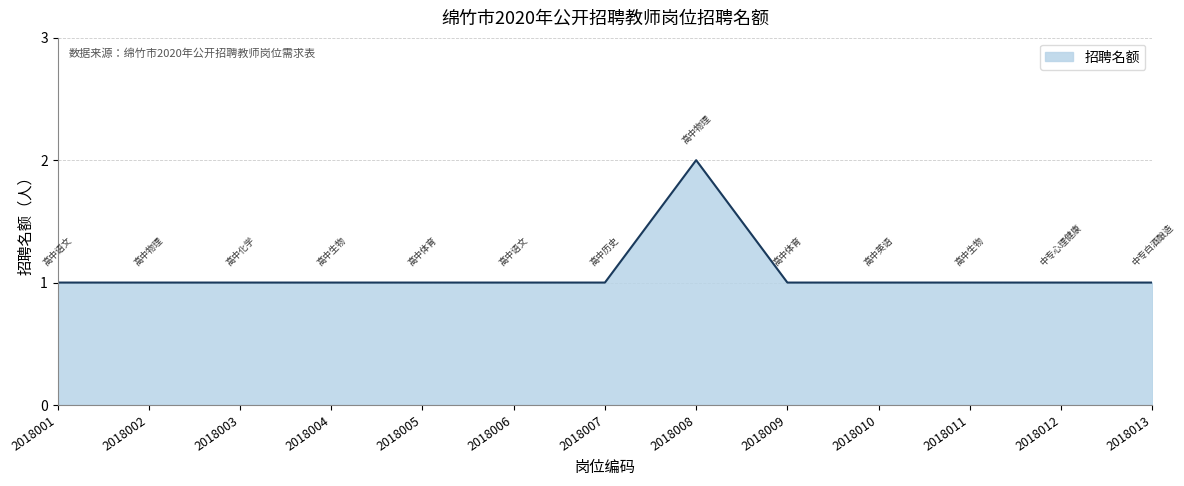

Which label corresponds to the largest value in the chart?

2018008